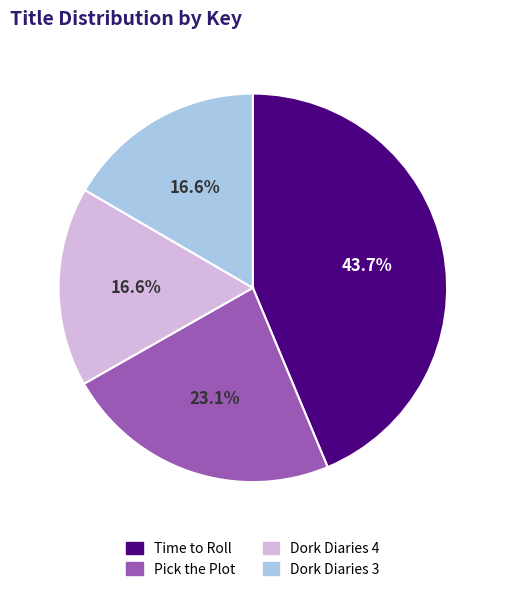

Does any single category account for the majority?

No